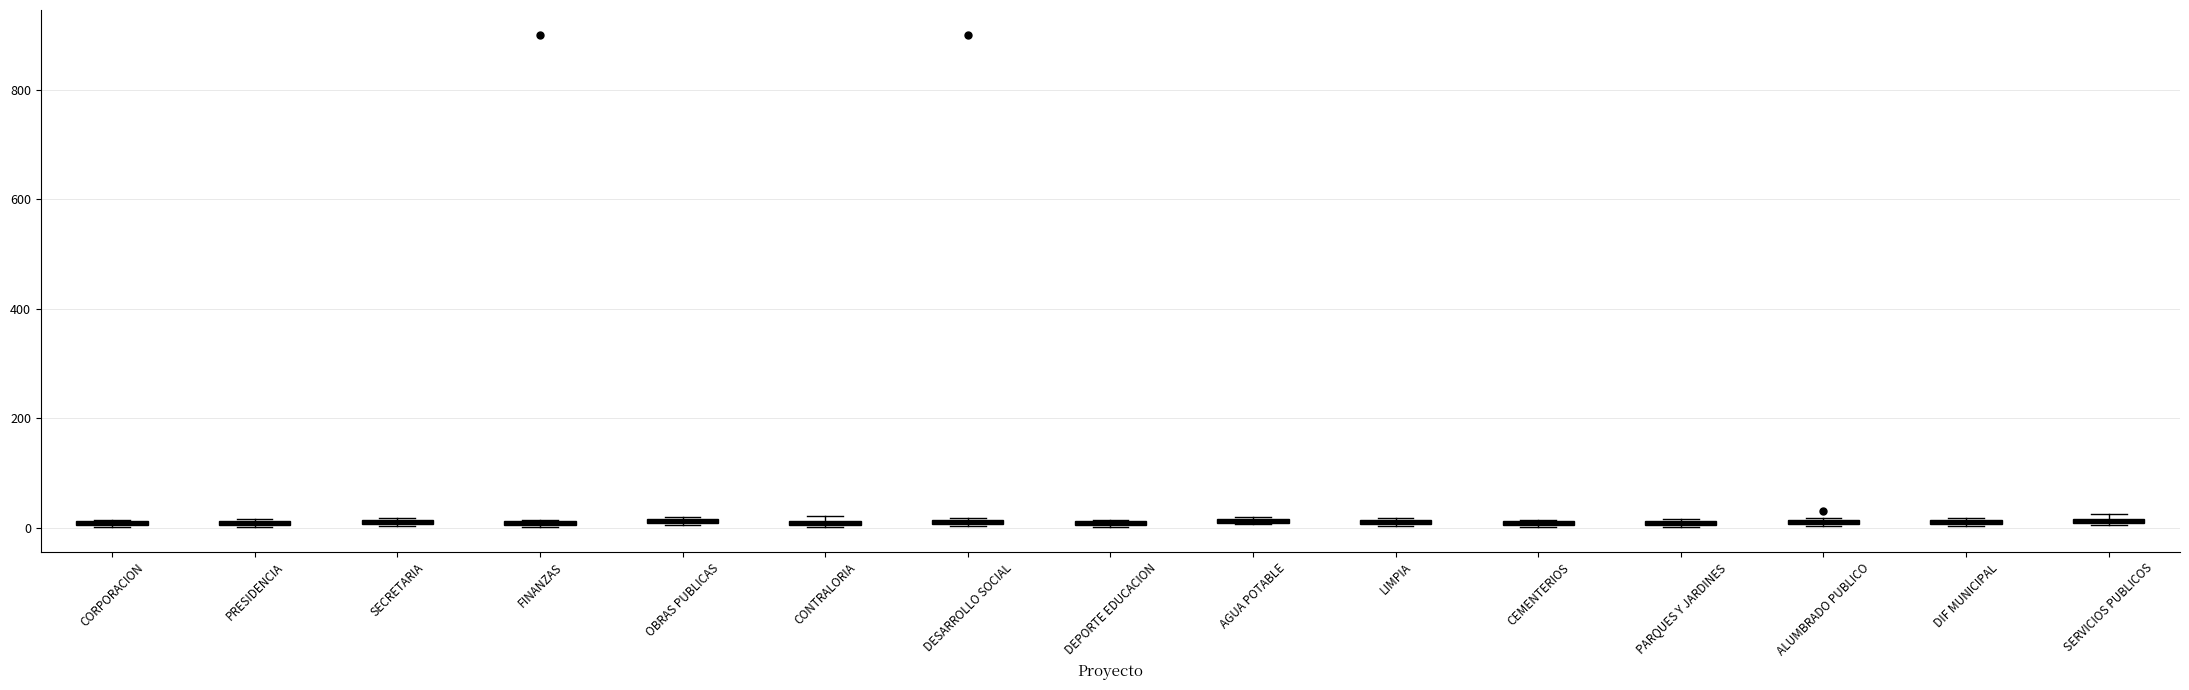

Where is the upper edge of the box for PARQUES Y JARDINES on the y-axis? The values are not printed on the chart, so give them approximately, as read against the axis.

20